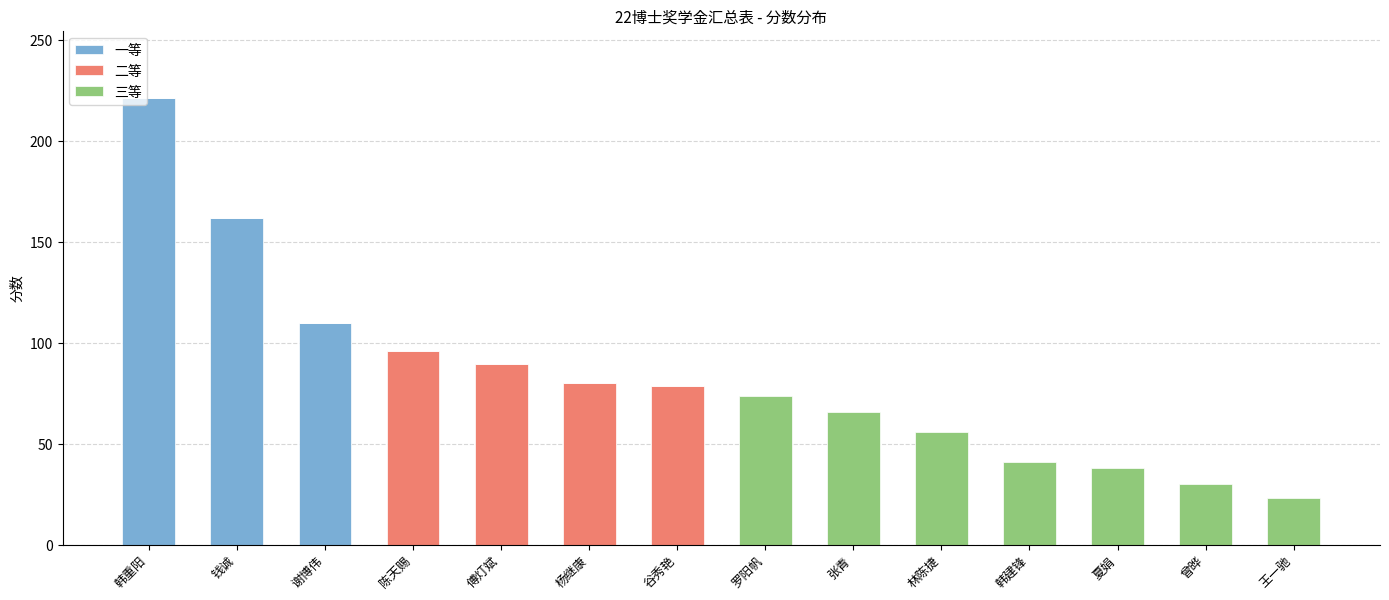

What are all the series names shown in the legend?

一等, 二等, 三等